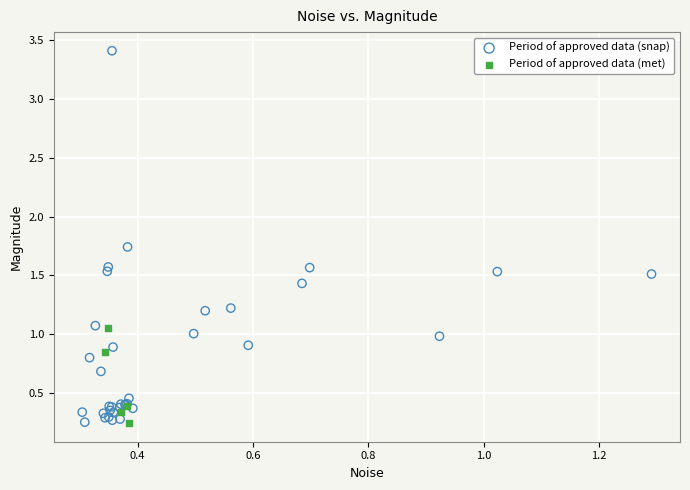

Which series contains the highest Y value?

Period of approved data (snap)